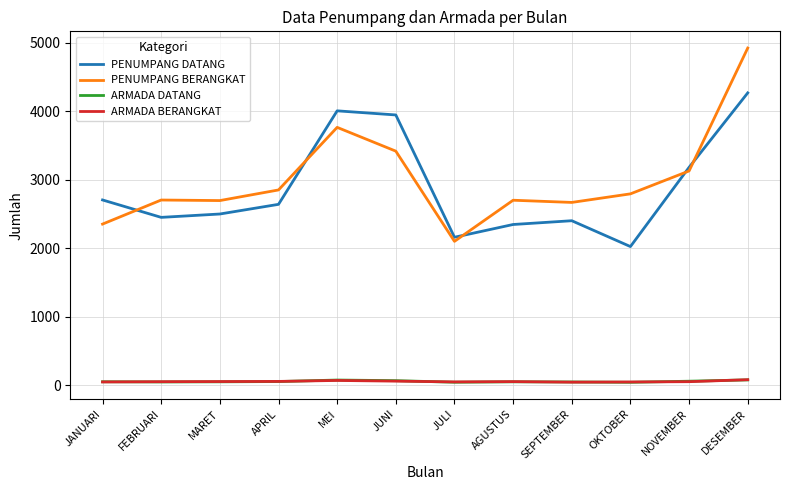

Which series has the largest total across all categories?

PENUMPANG BERANGKAT